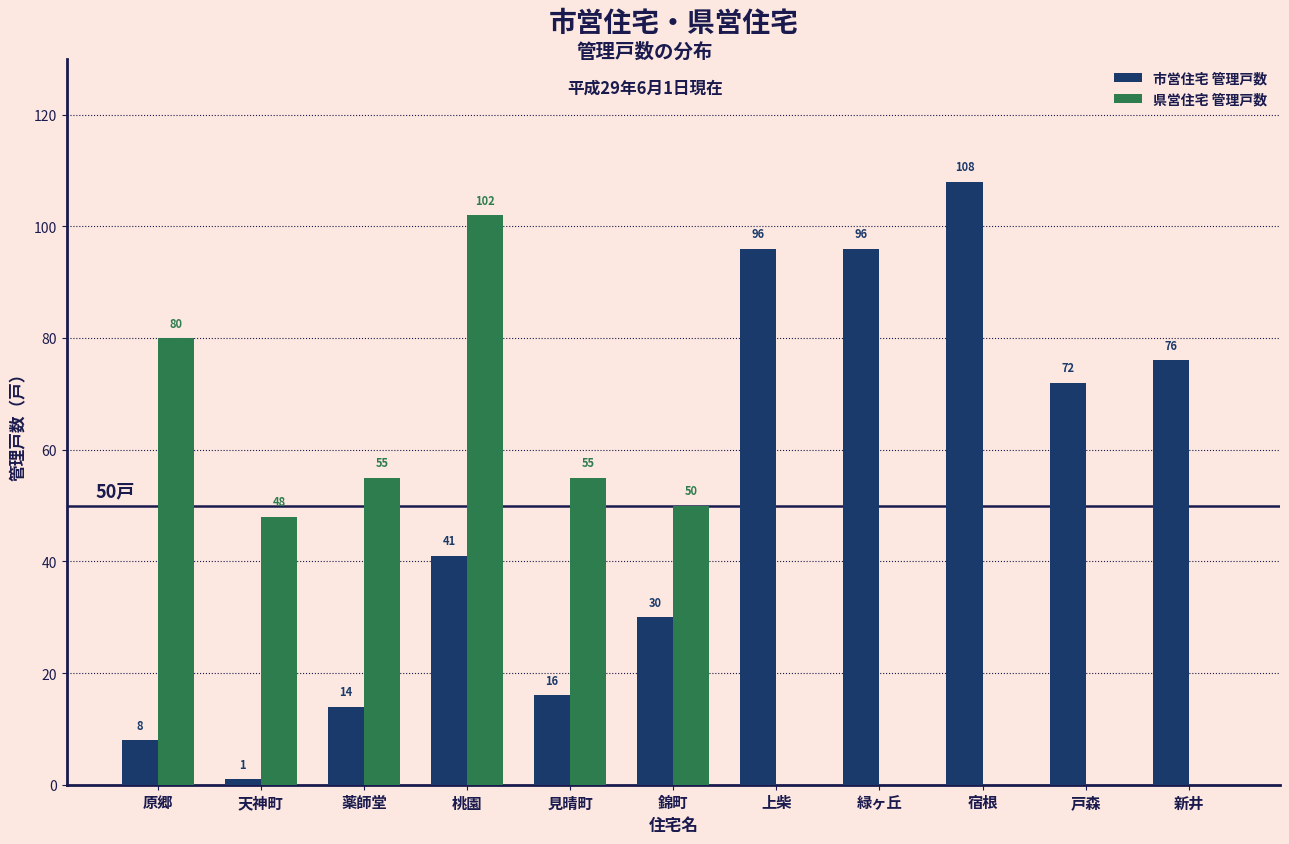

Reading left to right, list all the values displayed in this chart.

市営住宅 管理戸数: 原郷=8	天神町=1	薬師堂=14	桃園=41	見晴町=16	錦町=30	上柴=96	緑ヶ丘=96	宿根=108	戸森=72	新井=76
県営住宅 管理戸数: 原郷=80	天神町=48	薬師堂=55	桃園=102	見晴町=55	錦町=50	上柴=0	緑ヶ丘=0	宿根=0	戸森=0	新井=0